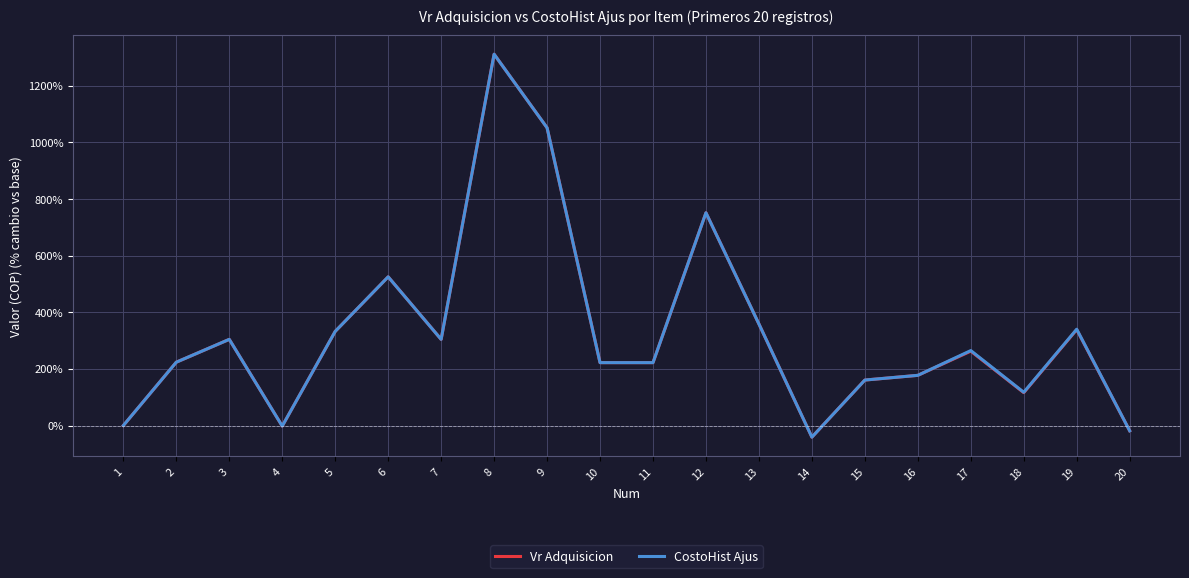

How many lines are shown in the chart?

2